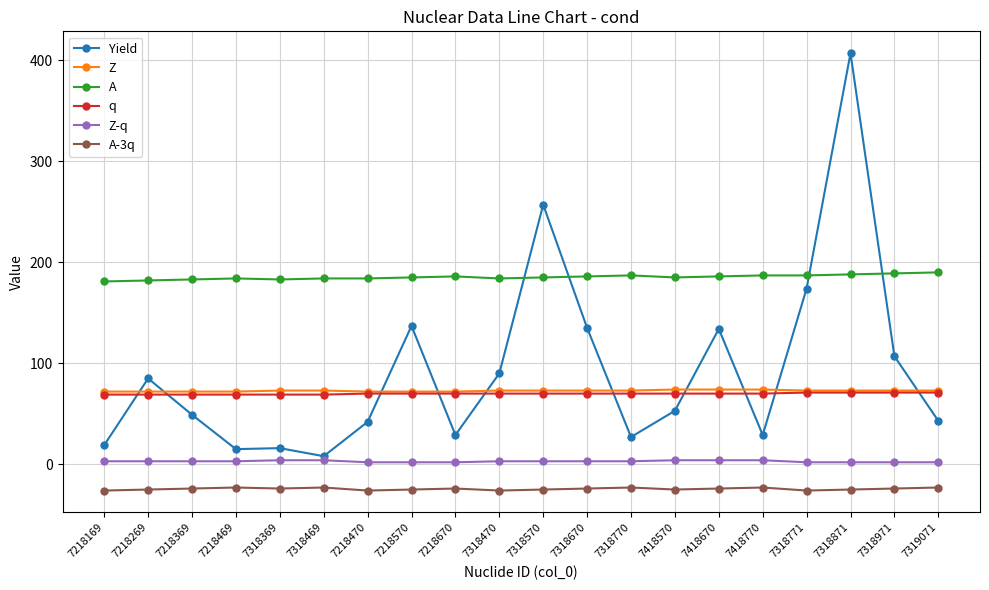

Which series has the largest range (max minus min)?

Yield